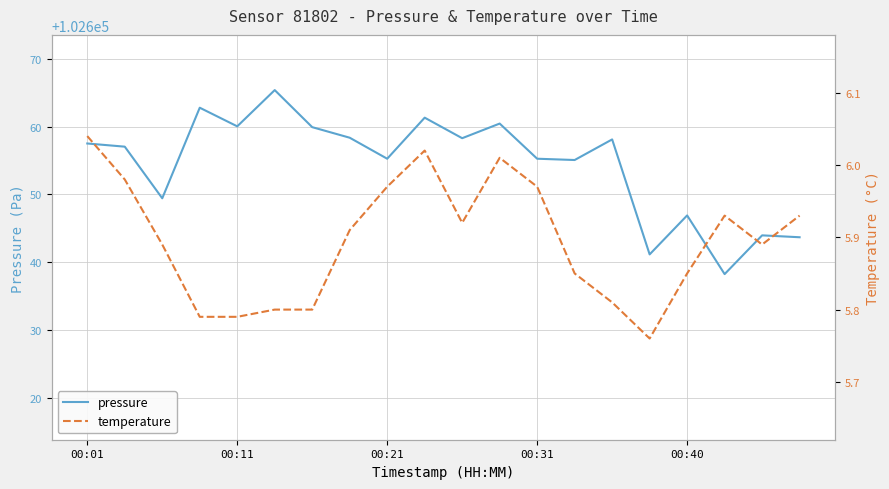

How many interior local peaks does the temperature series have?

3